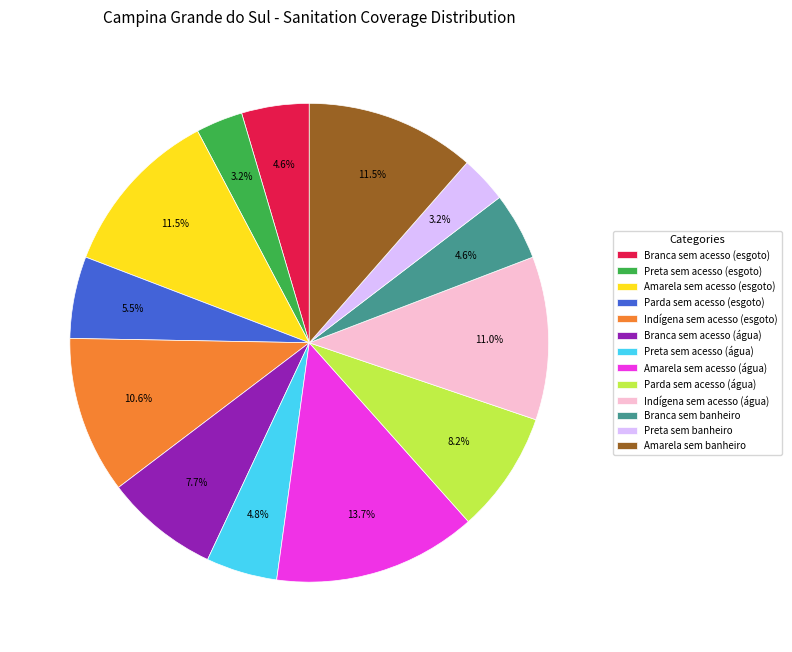

Which category has the biggest portion of the pie?

Amarela sem acesso (água)